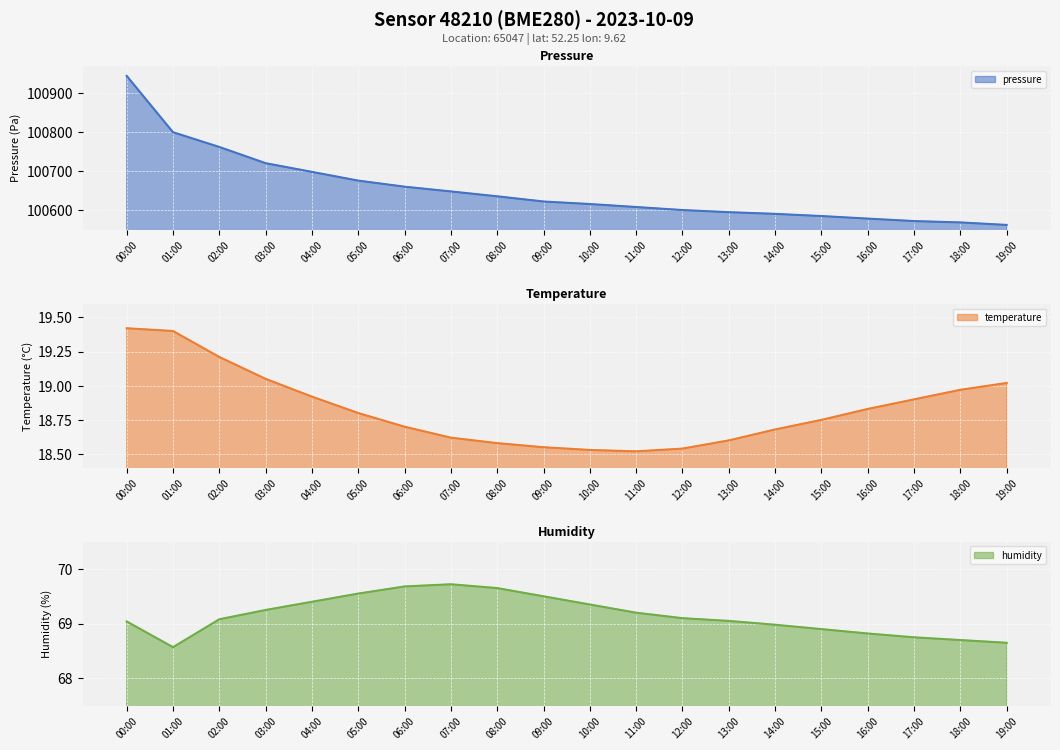

The temperature series shows 26.7 at 15:00. True or false?

False